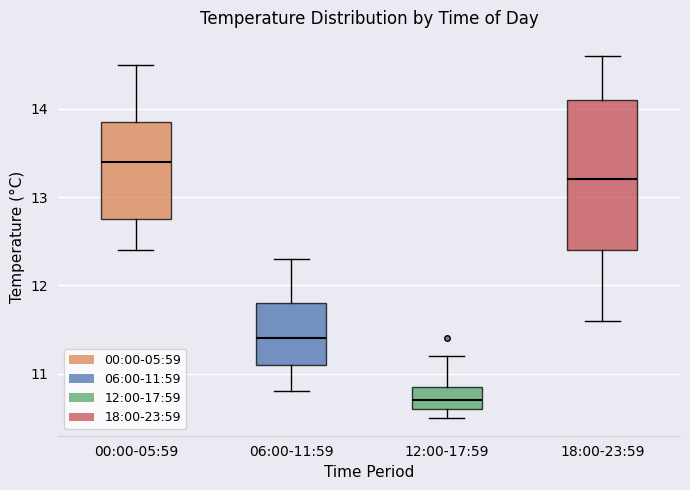

Reading left to right, transcribe this box plot: for each box, give where its median line is, the range the box spans, and where its two whiskers end, as read against the y-axis. The values are not printed on the chart, so give them approximately, as read against the axis.

00:00-05:59: median 13.4, box 12.8 to 13.9, whiskers 12.4 to 14.5
06:00-11:59: median 11.4, box 11.1 to 11.8, whiskers 10.8 to 12.3
12:00-17:59: median 10.7, box 10.6 to 10.9, whiskers 10.5 to 11.2
18:00-23:59: median 13.2, box 12.4 to 14.1, whiskers 11.6 to 14.6